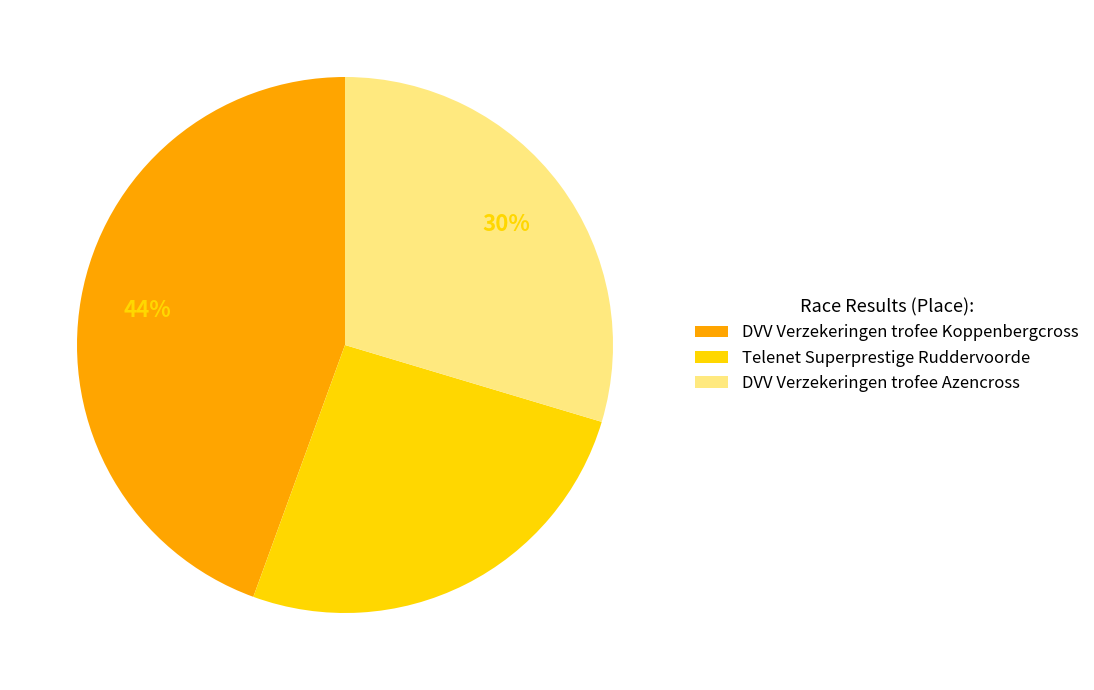

To the nearest percent, what percentage of the pie is DVV Verzekeringen trofee Azencross?

30%